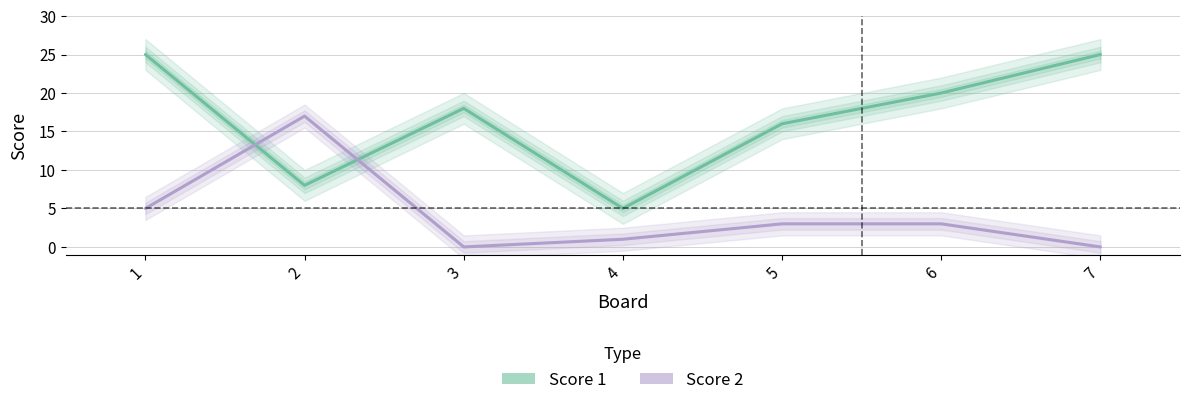

True or false: Score 2 has a value of 1 at 4.

True